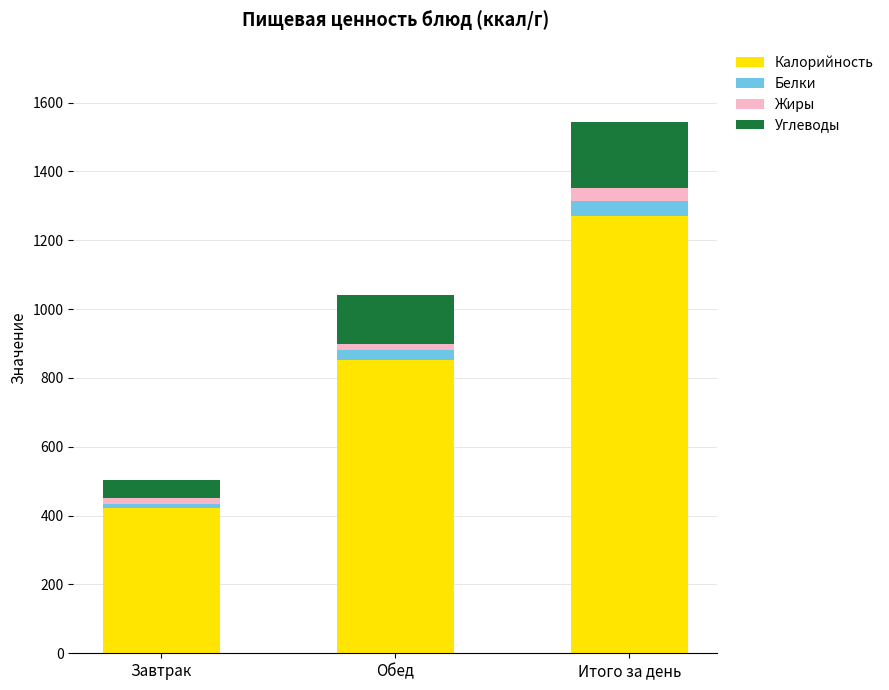

The value of Калорийность at Обед is 1212. True or false?

False